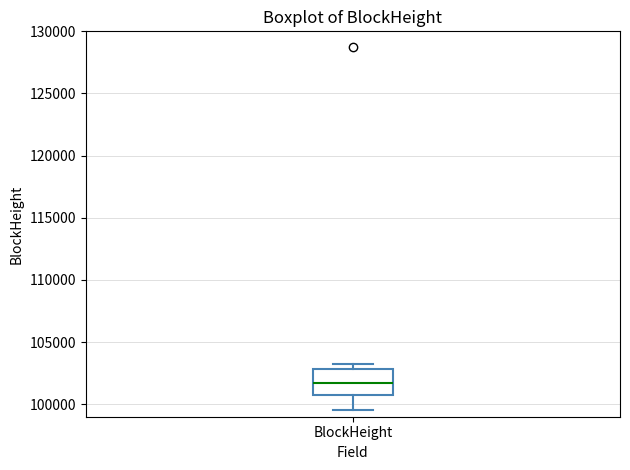

Read this box plot against the y-axis: the position of the median line, the range covered by the box, and the ends of both whiskers. The values are not printed on the chart, so give them approximately, as read against the axis.

median 101500, box 101000 to 103000, whiskers 99500 to 103500